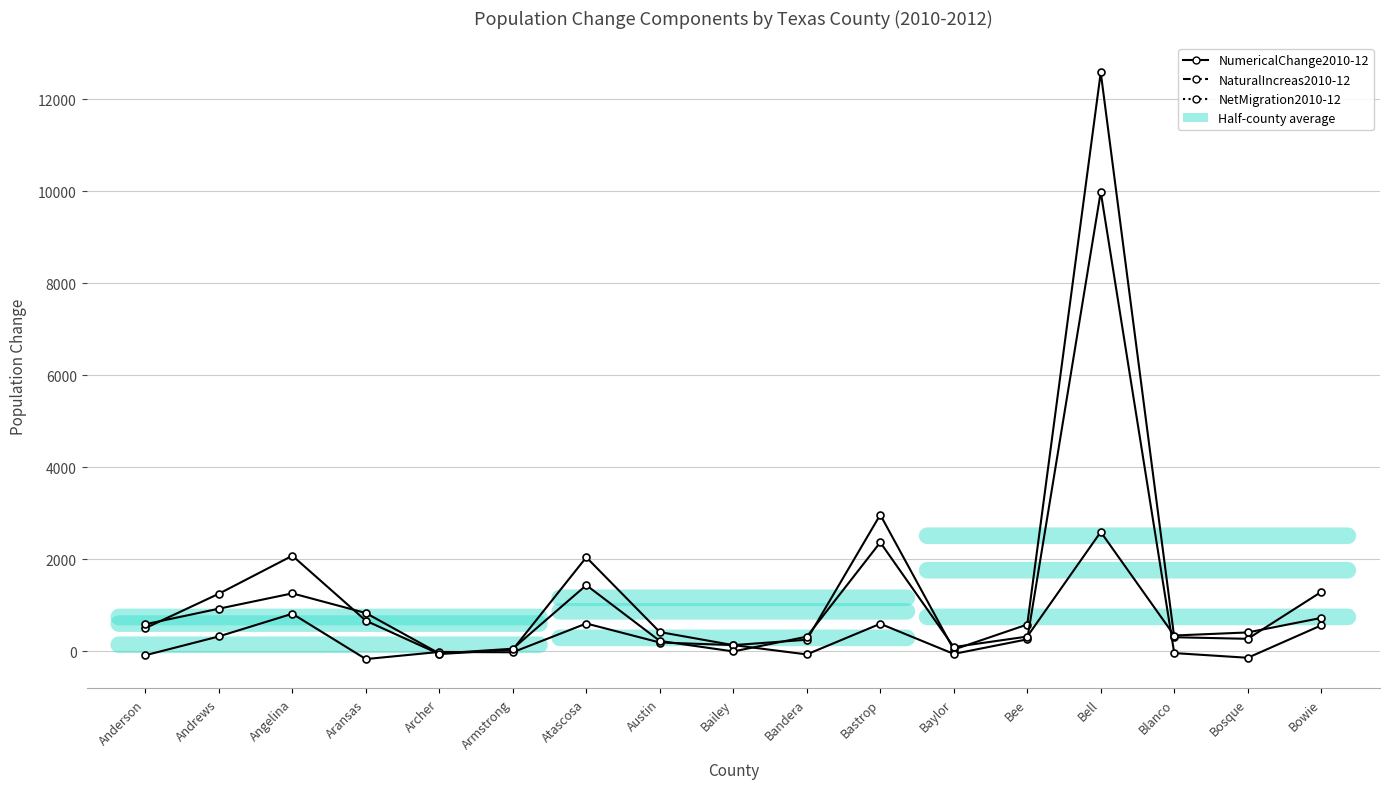

Rank the series by their maximum value, from highest to lowest.

NumericalChange2010-12, NaturalIncreas2010-12, NetMigration2010-12